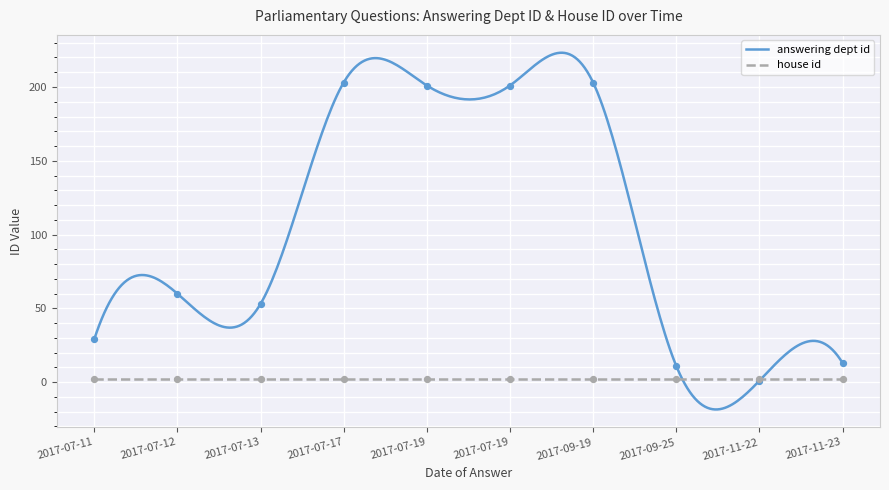

What is the total value across all series at 2017-07-19?

203